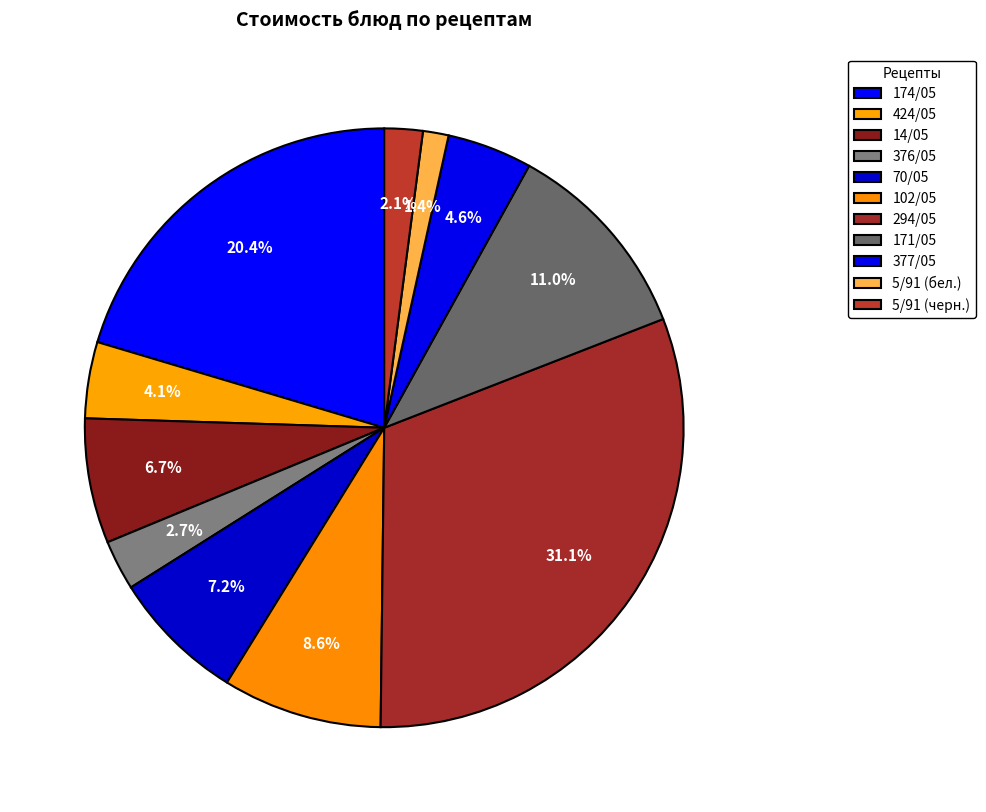

Does 5/91 (бел.) represent more than half of the total?

No